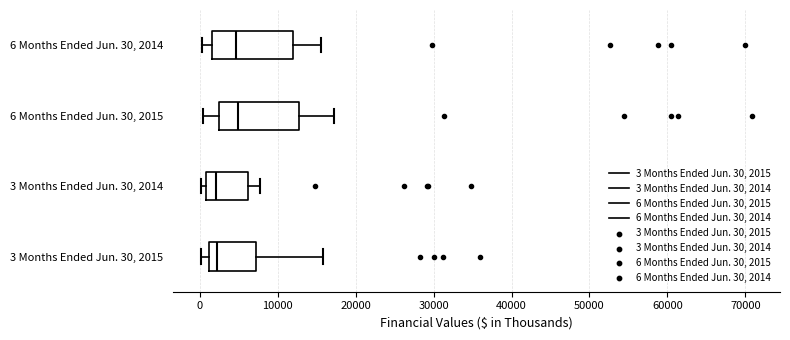

Where does the median line of the box for 3 Months Ended Jun. 30, 2015 sit on the x-axis? The values are not printed on the chart, so give them approximately, as read against the axis.

2000